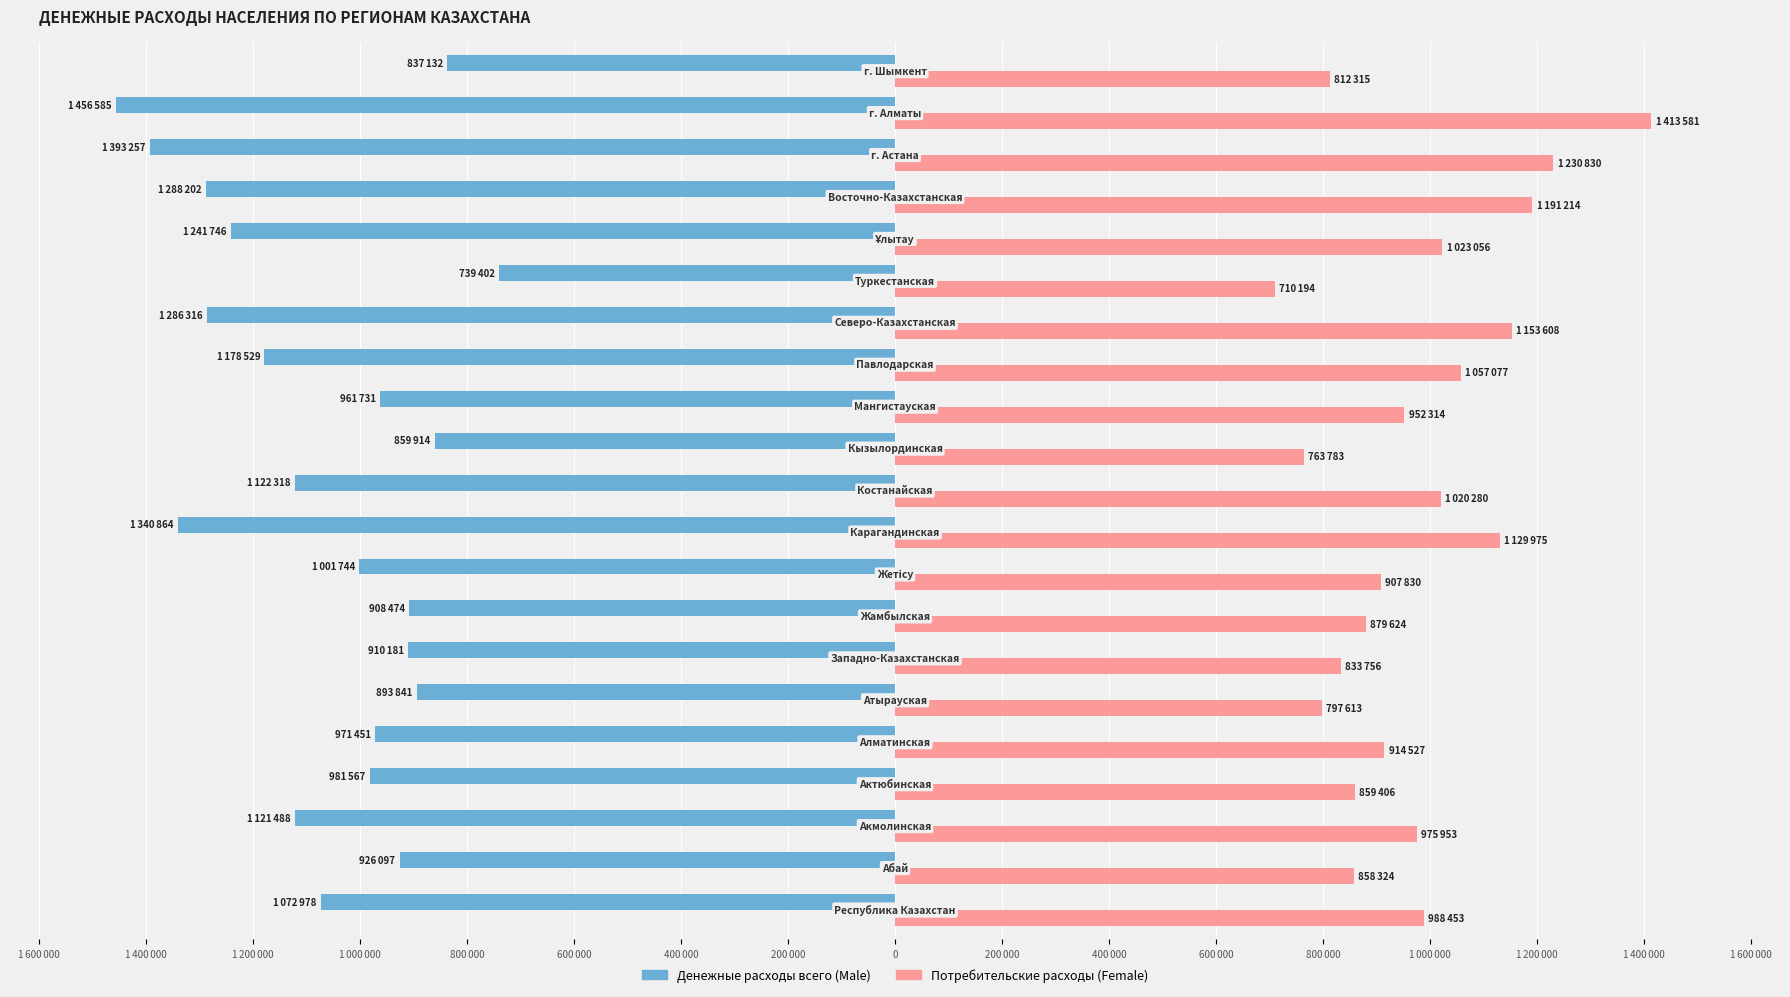

The Female series shows 1163569 at 1 000 000. True or false?

False